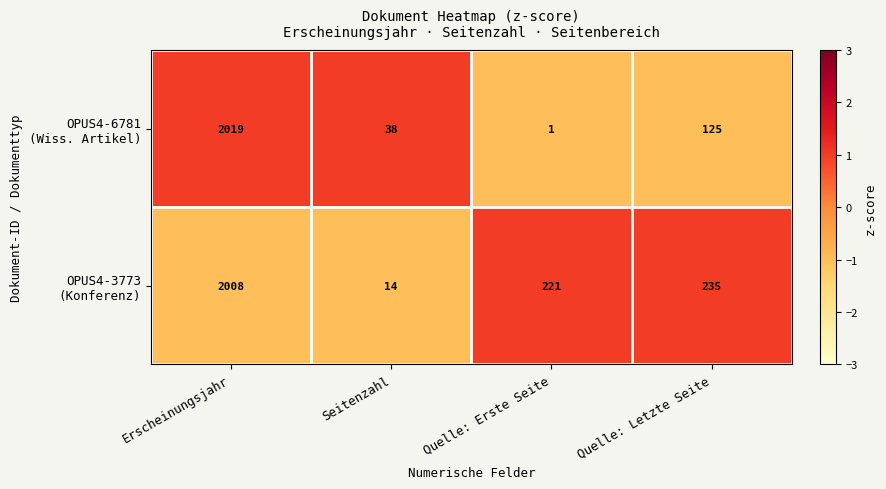

What is the spread (max minus min) of values at Erscheinungsjahr?

11